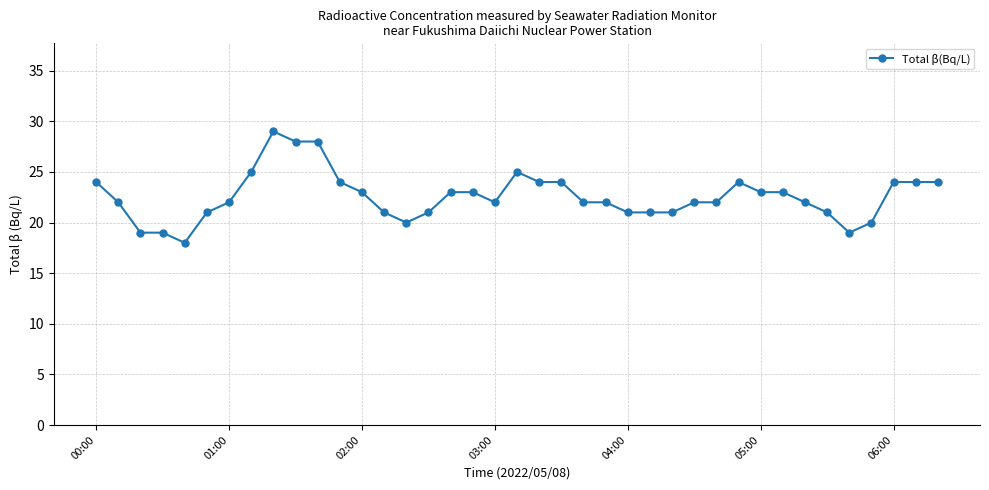

What is the average value?

23